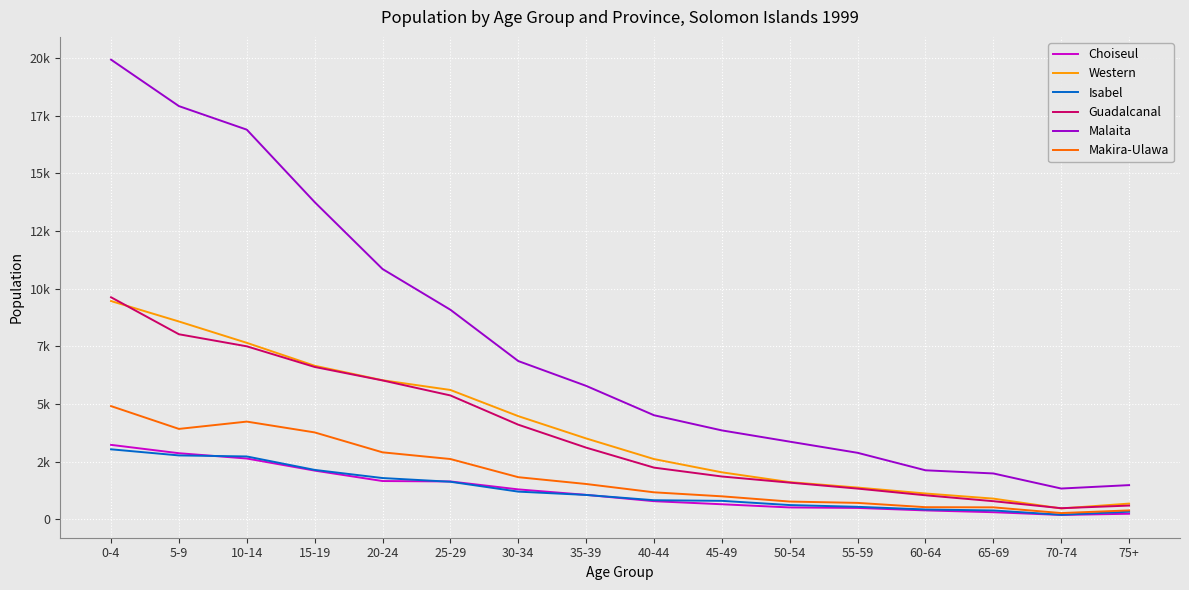

At which category is the sum across all series the highest?

0-4